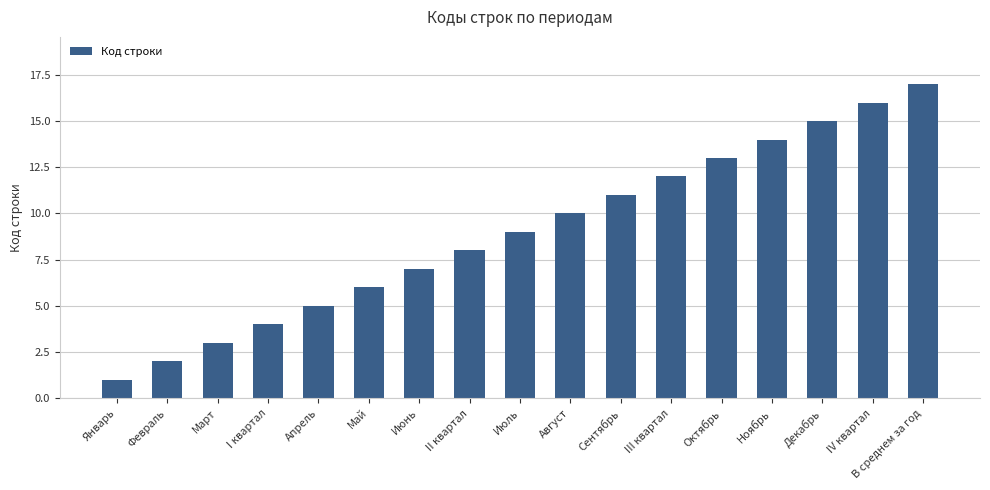

What is the label of the 10th bar from the left?

Август